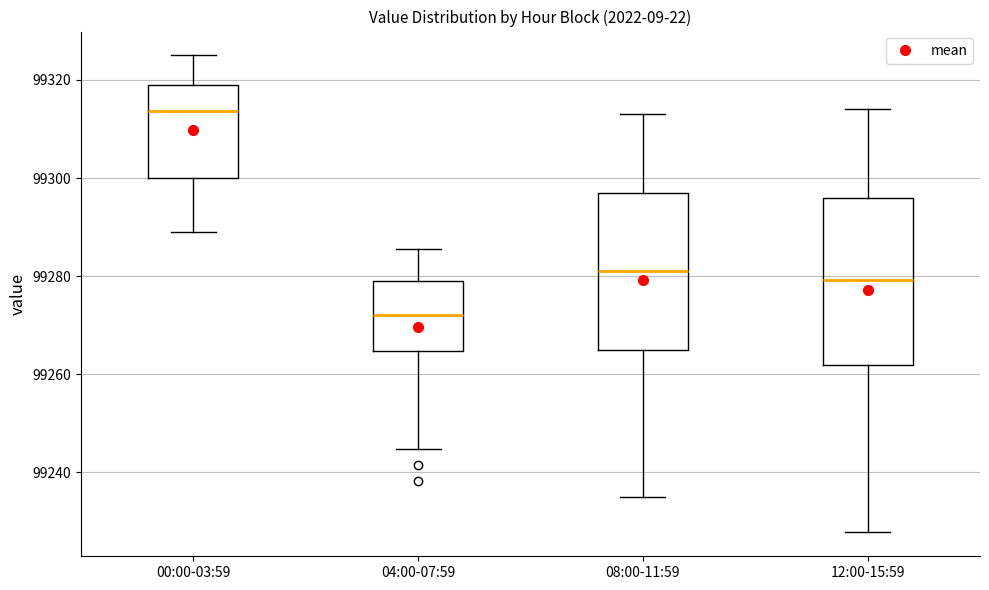

Reading left to right, transcribe this box plot: for each box, give where its median line is, the range the box spans, and where its two whiskers end, as read against the y-axis. The values are not printed on the chart, so give them approximately, as read against the axis.

00:00-03:59: median 99314, box 99300 to 99318, whiskers 99288 to 99326
04:00-07:59: median 99272, box 99264 to 99278, whiskers 99244 to 99286
08:00-11:59: median 99282, box 99266 to 99298, whiskers 99236 to 99314
12:00-15:59: median 99280, box 99262 to 99296, whiskers 99228 to 99314